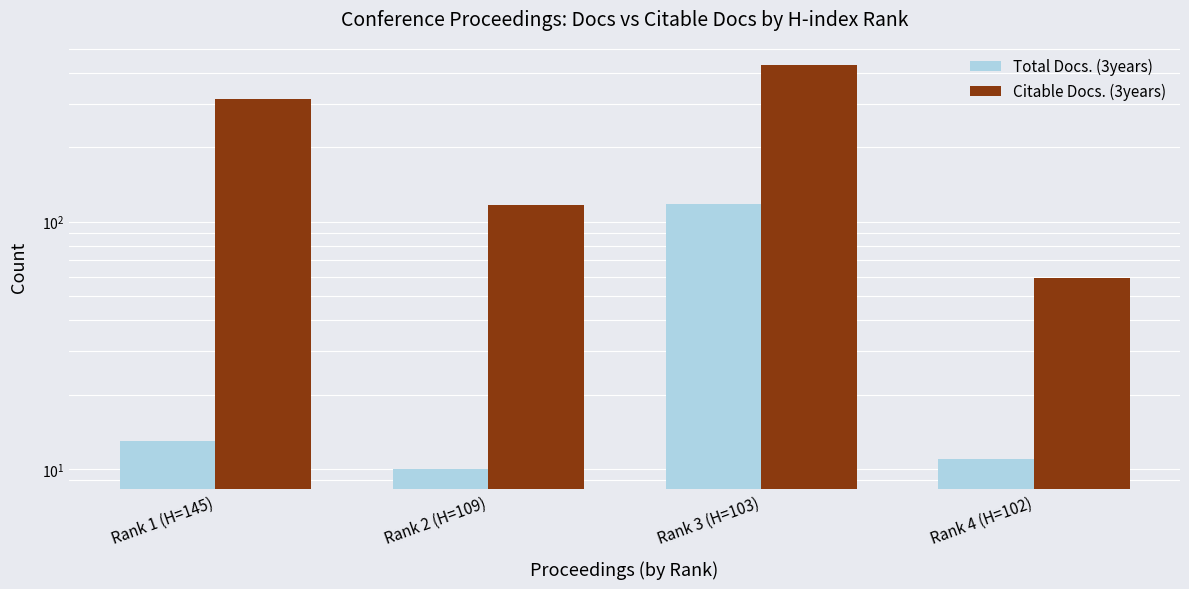

Reading left to right, list all the values displayed in this chart.

Total Docs. (3years): 13	10	118	11
Citable Docs. (3years): 314	117	432	59